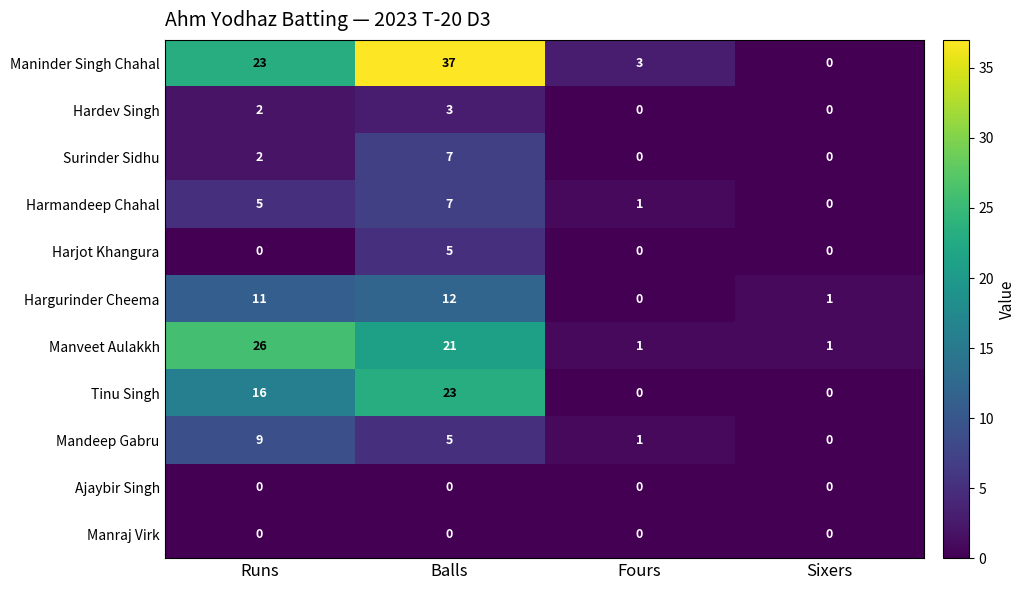

What is the greatest value displayed?

37